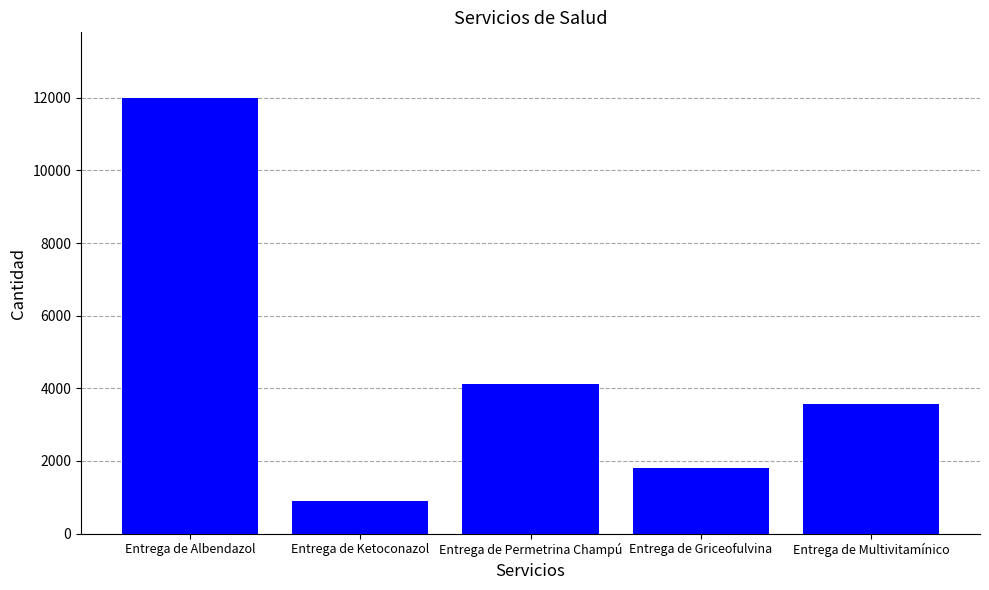

The value at Entrega de Albendazol is 12004. True or false?

True